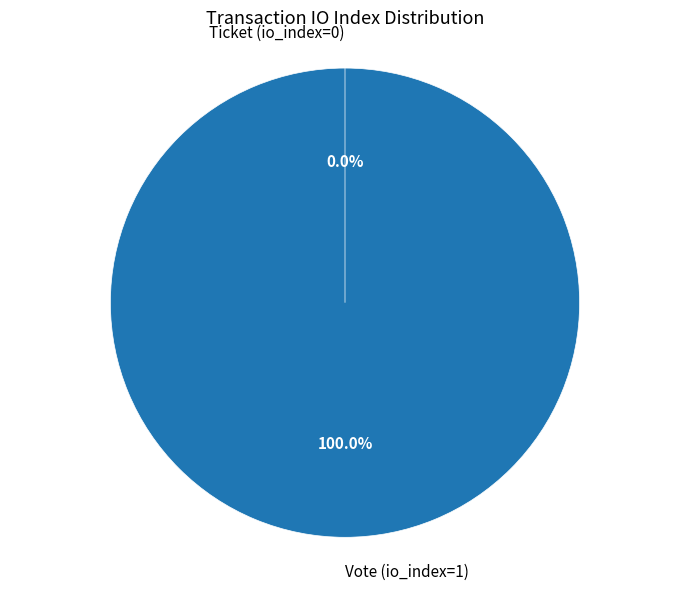

Combined, do Ticket (io_index=0) and Vote (io_index=1) account for over 50%?

Yes